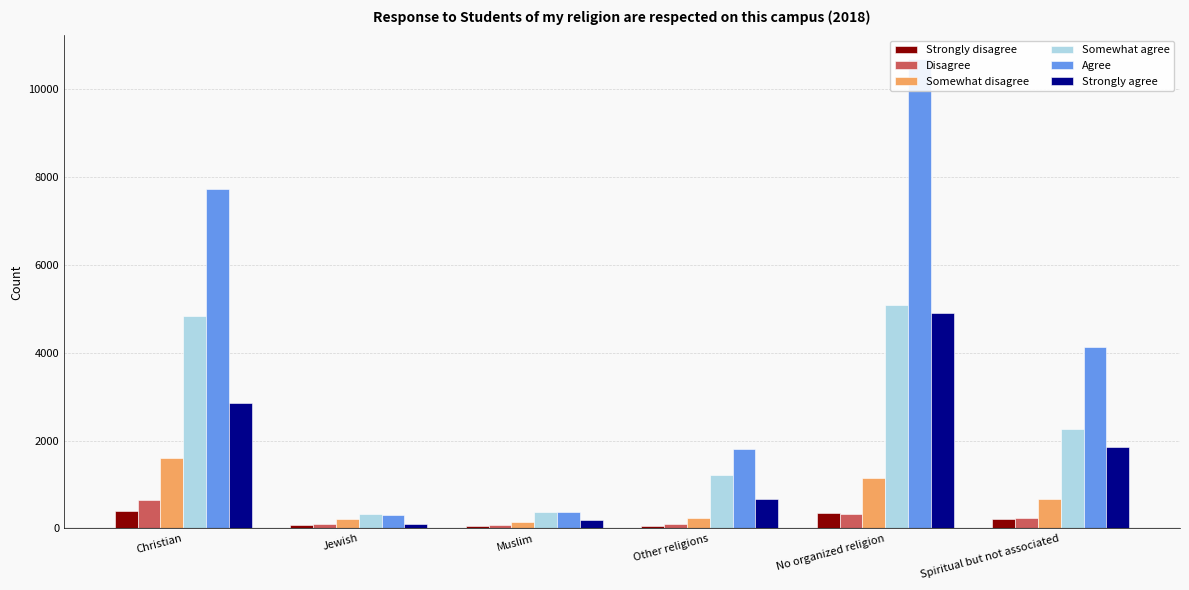

Reading right to left, transcribe all the data shown in this chart.

Strongly disagree: Spiritual but not associated=216	No organized religion=359	Other religions=49	Muslim=55	Jewish=70	Christian=406
Disagree: Spiritual but not associated=227	No organized religion=321	Other religions=93	Muslim=80	Jewish=108	Christian=645
Somewhat disagree: Spiritual but not associated=670	No organized religion=1148	Other religions=231	Muslim=154	Jewish=223	Christian=1600
Somewhat agree: Spiritual but not associated=2270	No organized religion=5093	Other religions=1220	Muslim=363	Jewish=335	Christian=4843
Agree: Spiritual but not associated=4133	No organized religion=10682	Other religions=1810	Muslim=371	Jewish=309	Christian=7713
Strongly agree: Spiritual but not associated=1844	No organized religion=4911	Other religions=661	Muslim=192	Jewish=108	Christian=2843